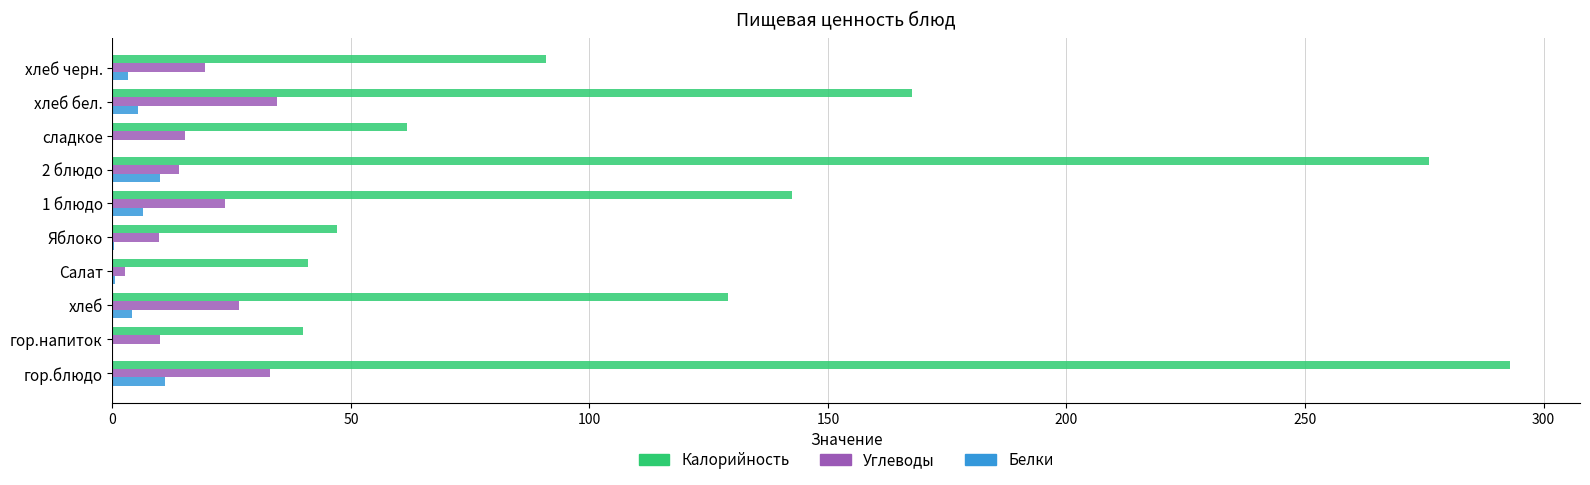

Which category has the highest value in the Калорийность series?

гор.блюдо